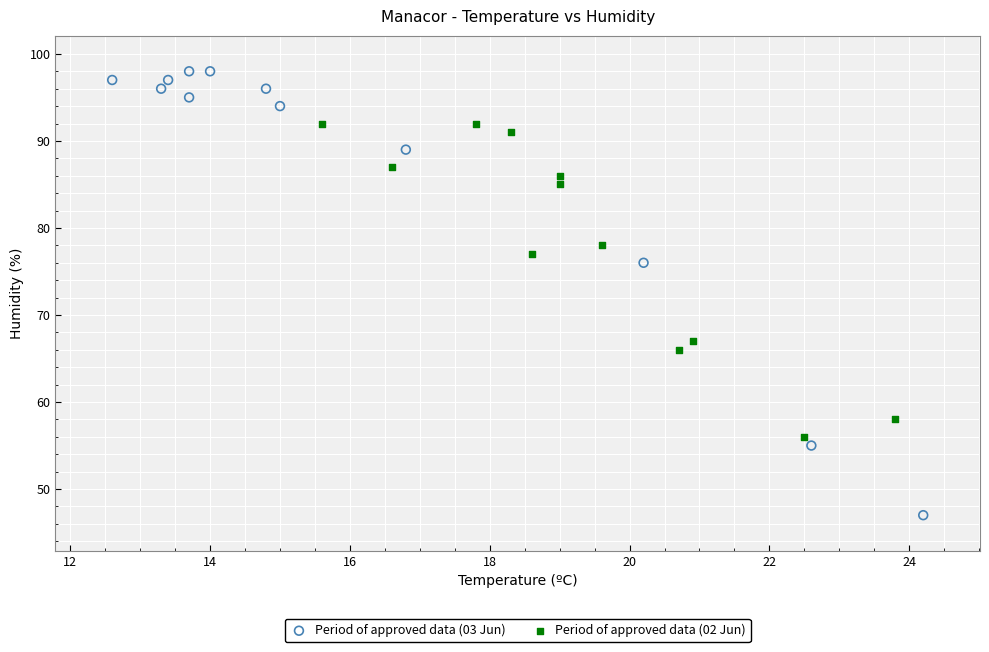

What are all the series names shown in the legend?

Period of approved data (03 Jun), Period of approved data (02 Jun)